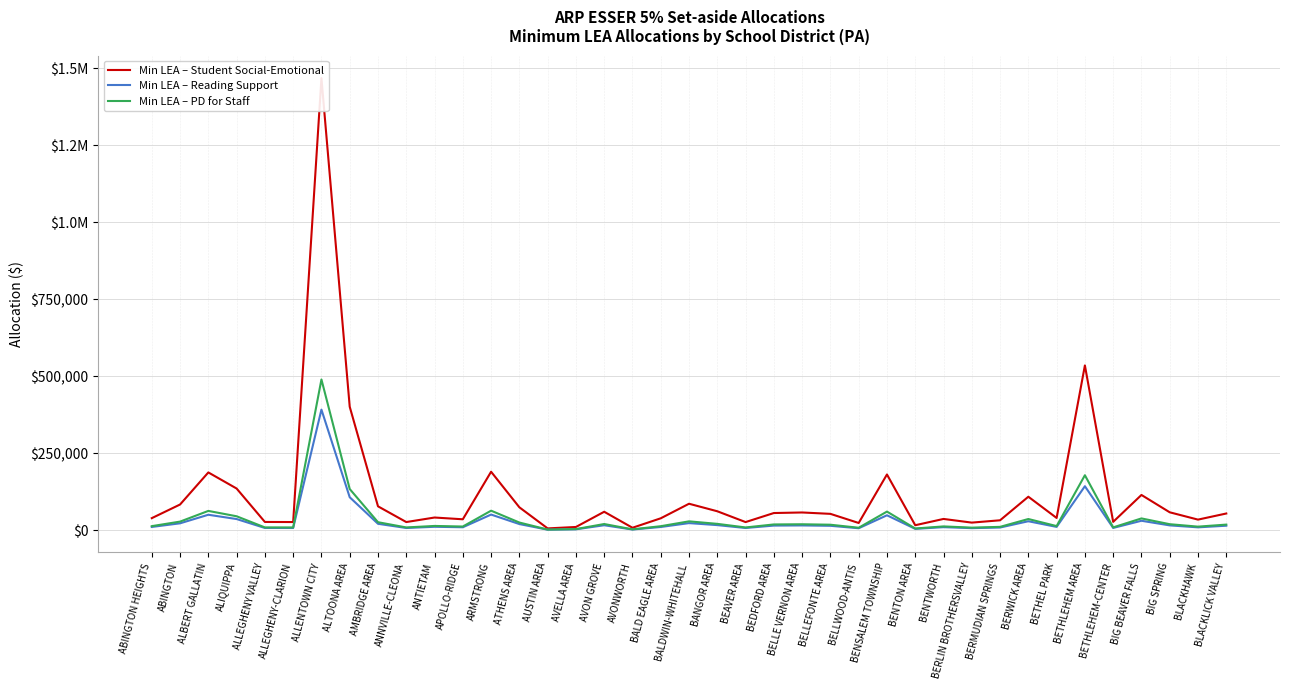

What position from the left is BELLEFONTE AREA?

25